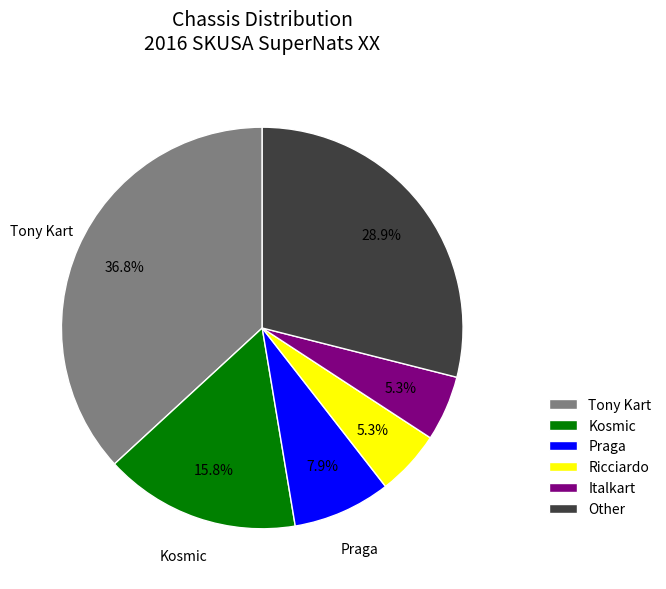

What is the ratio of the value at Kosmic to the value at Other?

0.5